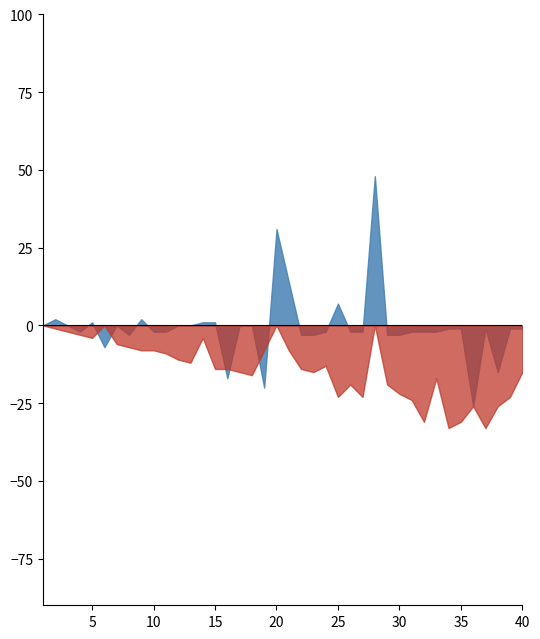

Which series has the largest total across all categories?

Last Week